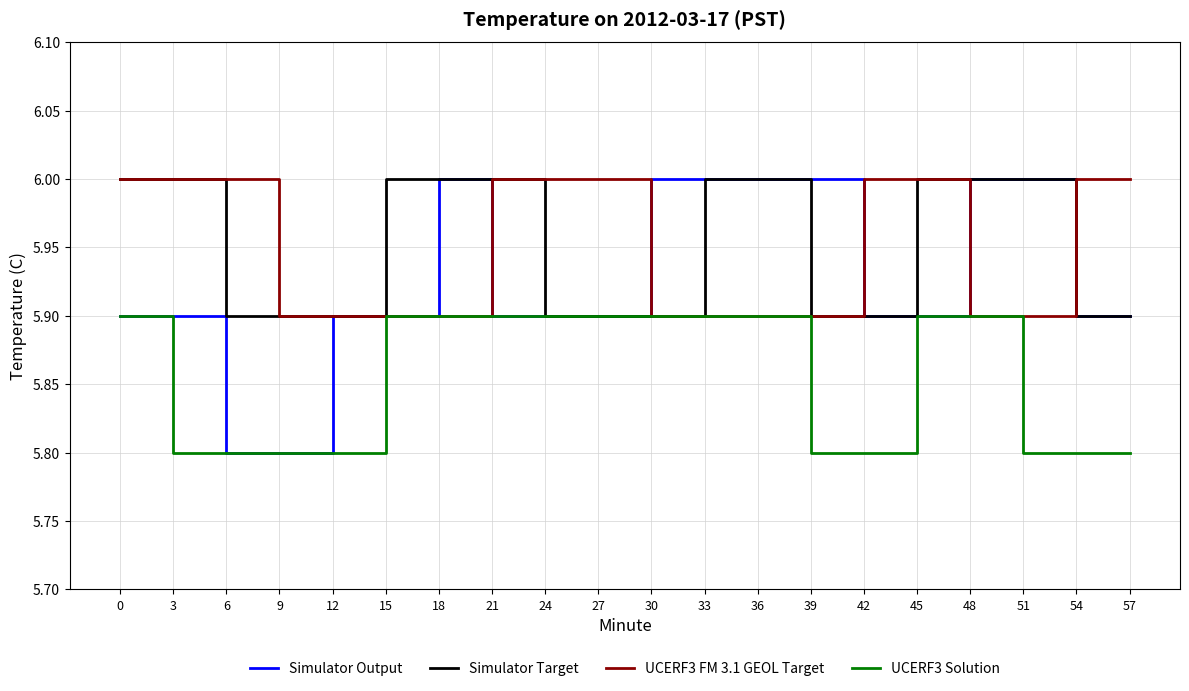

Which series has the widest spread of values?

Simulator Output